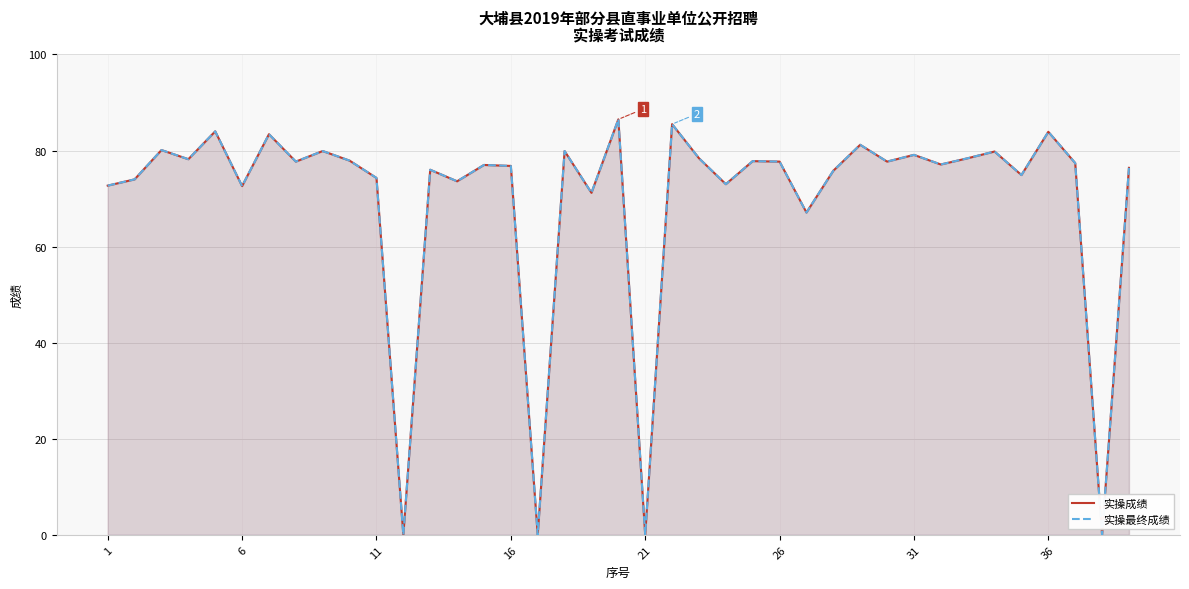

At 36, list the series in order from smallest to largest.

实操成绩, 实操最终成绩